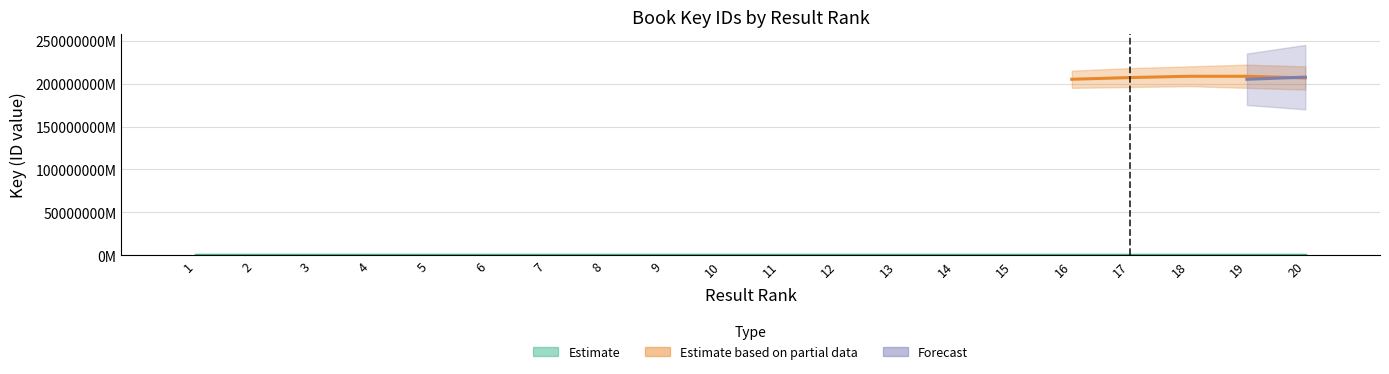

Is the value of Estimate based on partial data at 5 greater than the value of Estimate at 17?

No